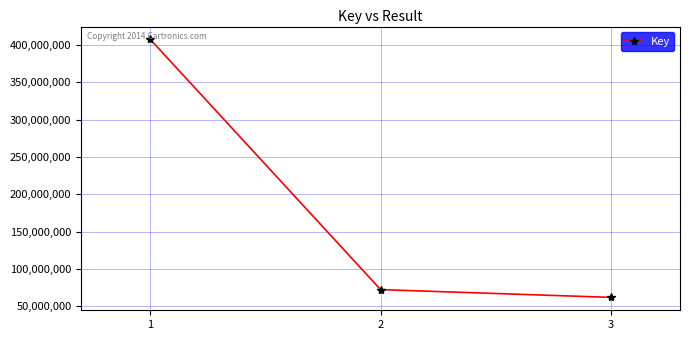

At which label does the data first exceed 72394887?

1